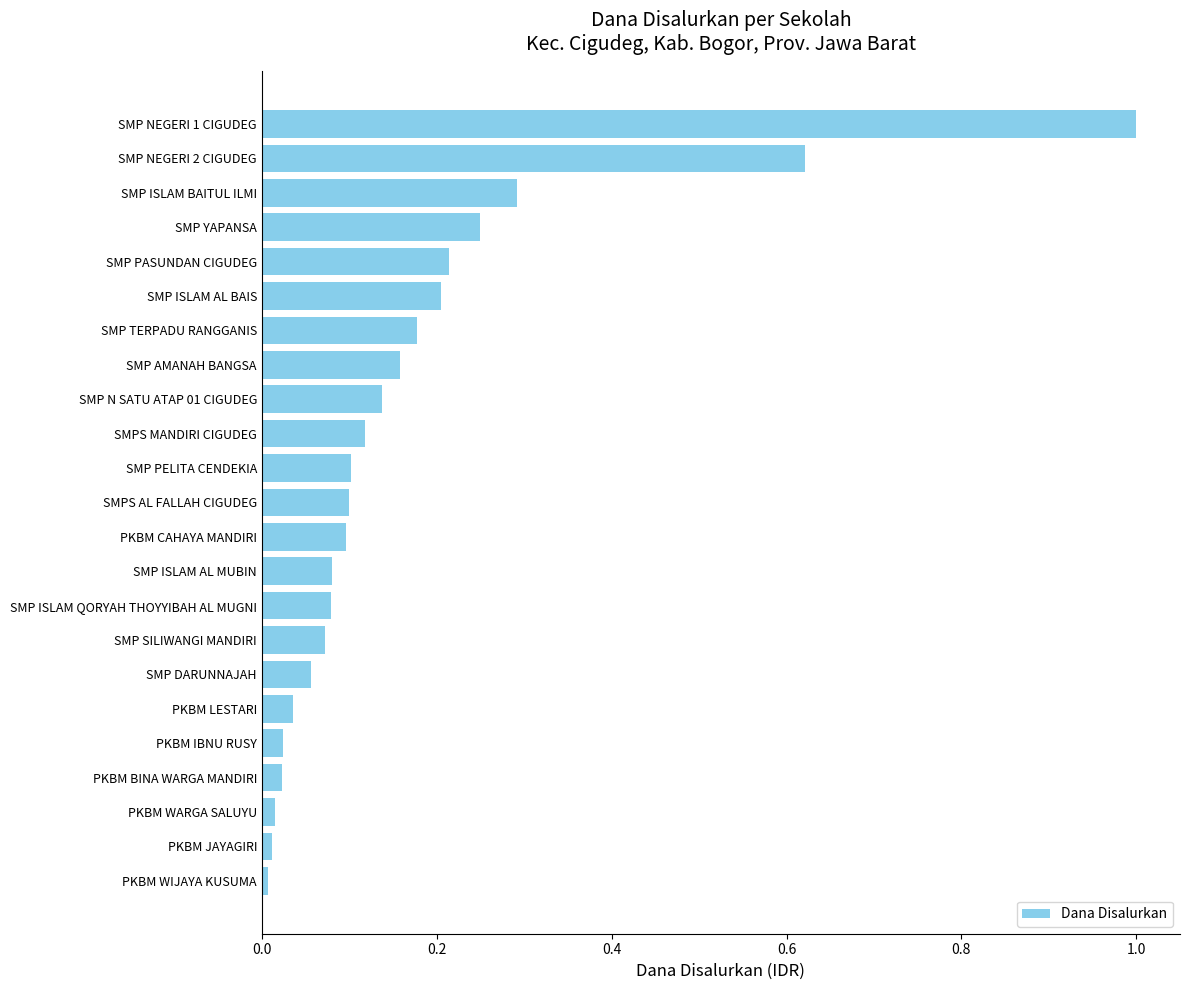

What is the difference between the maximum and second lowest values?

1.0